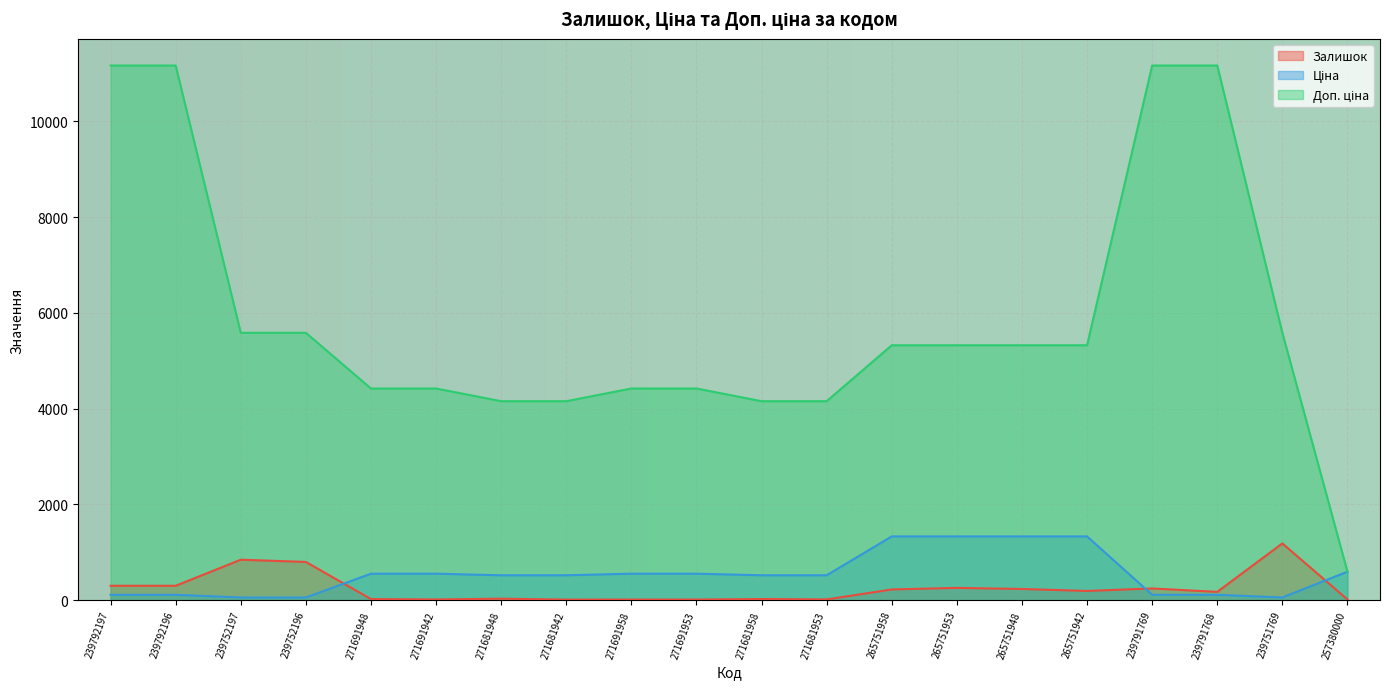

Rank the categories by Залишок value from highest to lowest.

239751769, 239752197, 239752196, 239792197, 239792196, 265751953, 239791769, 265751948, 265751958, 265751942, 239791768, 271681948, 271681958, 271691948, 271681953, 271691942, 257380000, 271691958, 271691953, 271681942